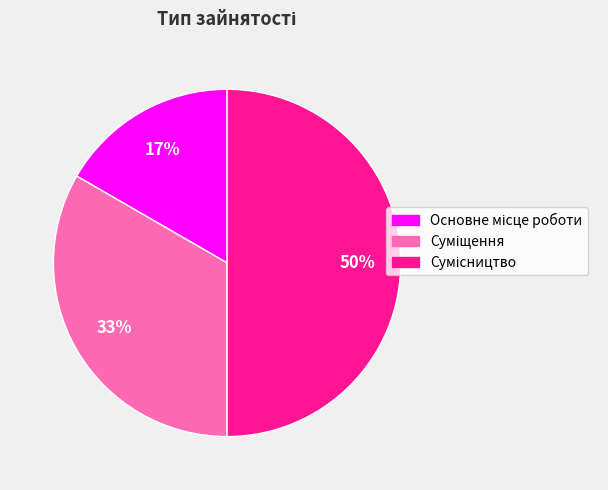

To the nearest percent, what is the average slice percentage?

33%